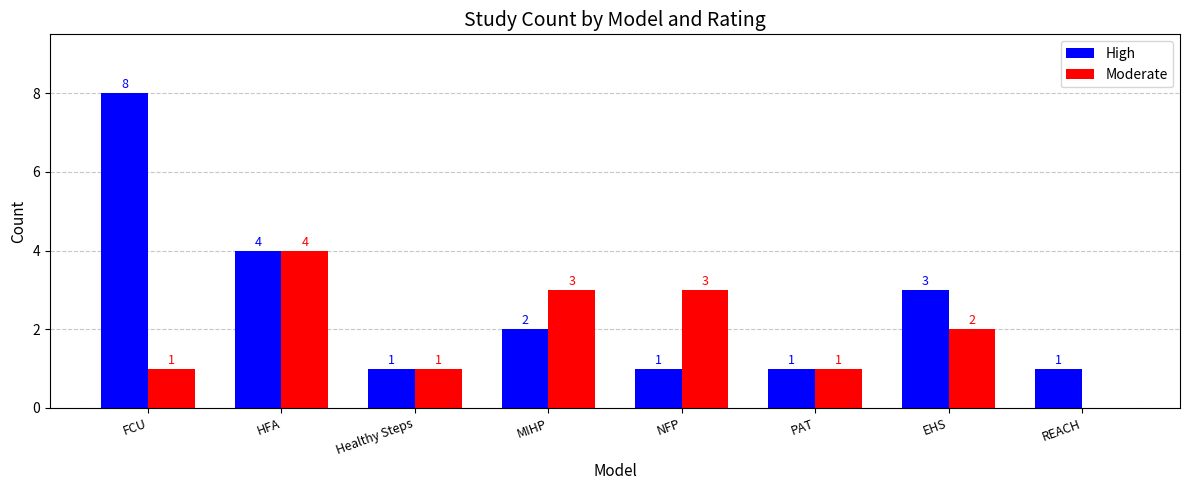

How many groups of bars are there?

8